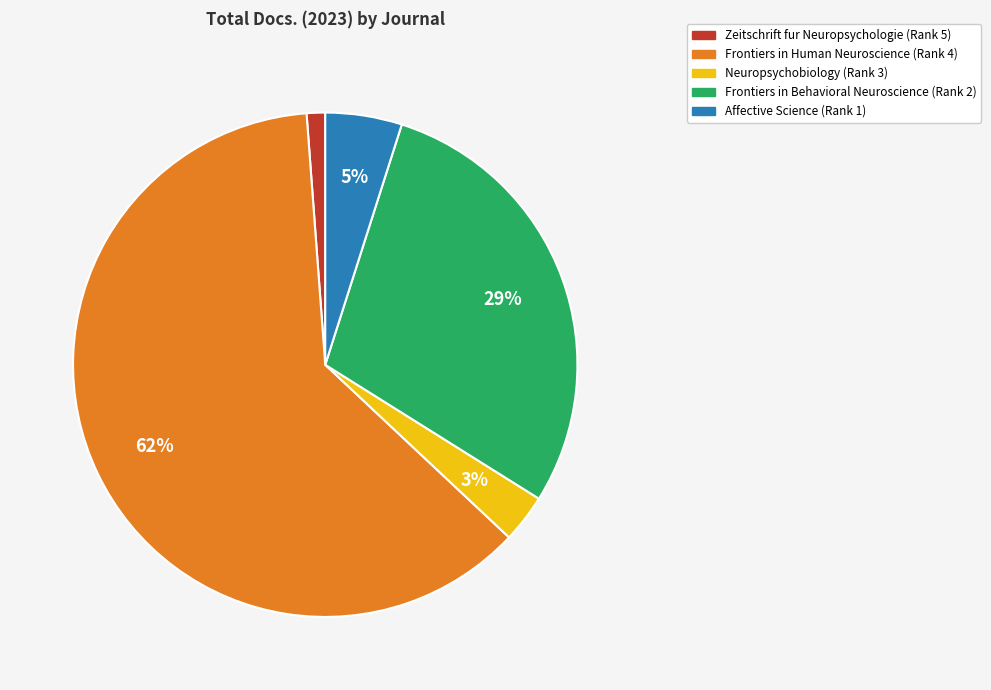

To the nearest percent, what is the combined percentage of Zeitschrift fur Neuropsychologie (Rank 5) and Frontiers in Human Neuroscience (Rank 4)?

63%